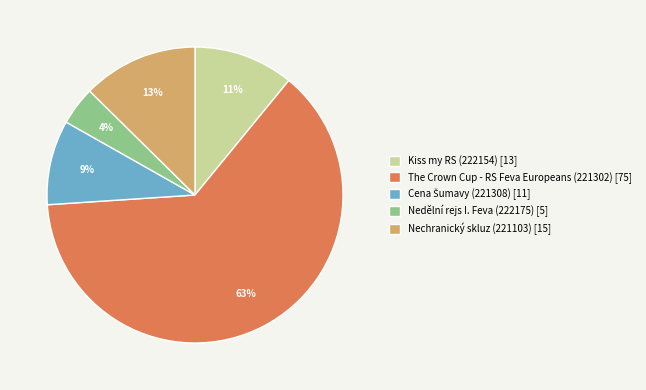

Is it true that Nedělní rejs I. Feva (222175) [5] is 12% of the pie?

False